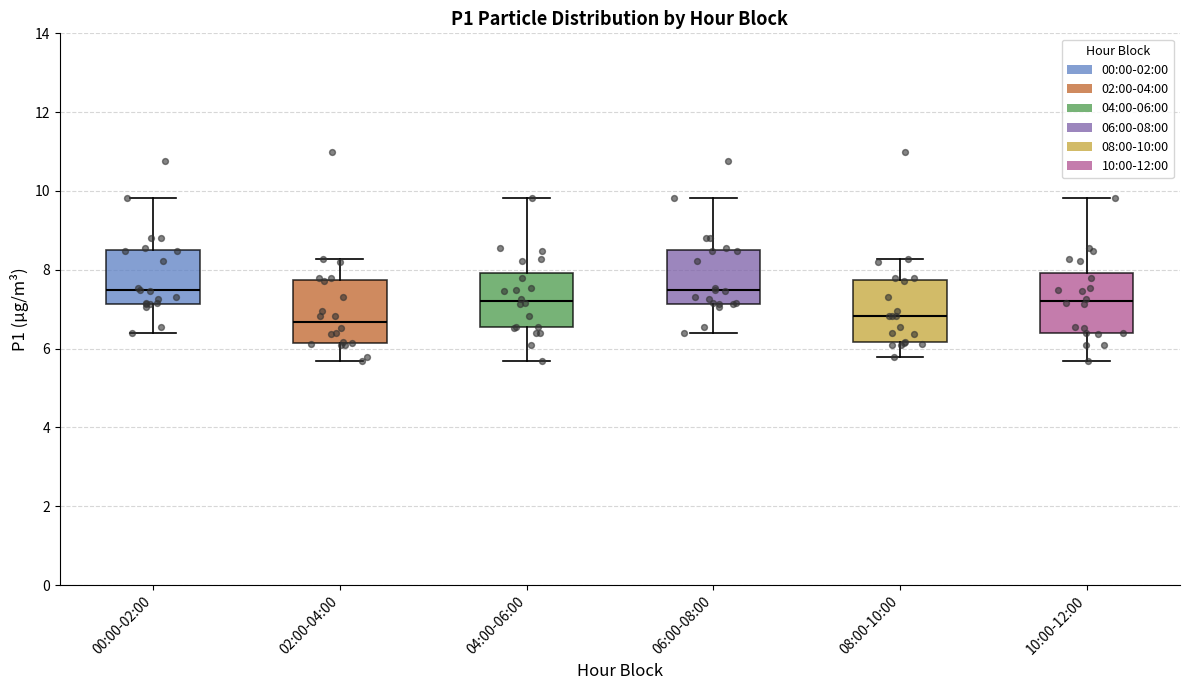

Reading left to right, transcribe this box plot: for each box, give where its median line is, the range the box spans, and where its two whiskers end, as read against the y-axis. The values are not printed on the chart, so give them approximately, as read against the axis.

00:00-02:00: median 7.4, box 7.2 to 8.4, whiskers 6.4 to 9.8
02:00-04:00: median 6.6, box 6.2 to 7.8, whiskers 5.6 to 8.2
04:00-06:00: median 7.2, box 6.6 to 8.0, whiskers 5.6 to 9.8
06:00-08:00: median 7.4, box 7.2 to 8.4, whiskers 6.4 to 9.8
08:00-10:00: median 6.8, box 6.2 to 7.8, whiskers 5.8 to 8.2
10:00-12:00: median 7.2, box 6.4 to 8.0, whiskers 5.6 to 9.8